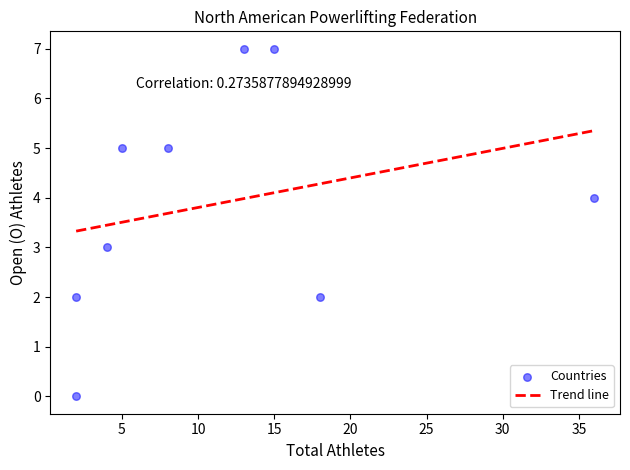

What is the average Y value?

4